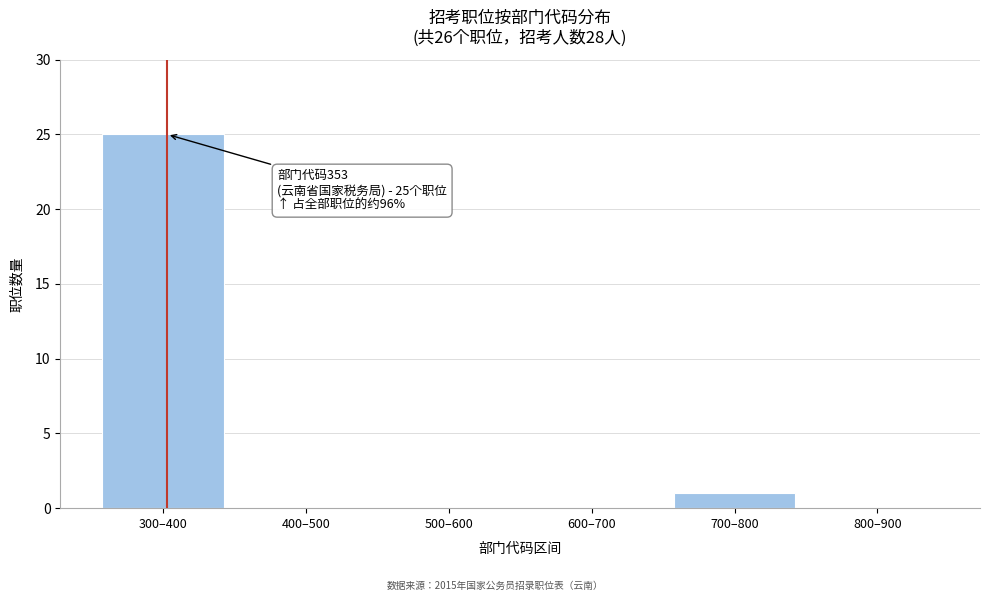

Reading right to left, list all the values displayed in this chart.

800–900=0	700–800=1	600–700=0	500–600=0	400–500=0	300–400=25